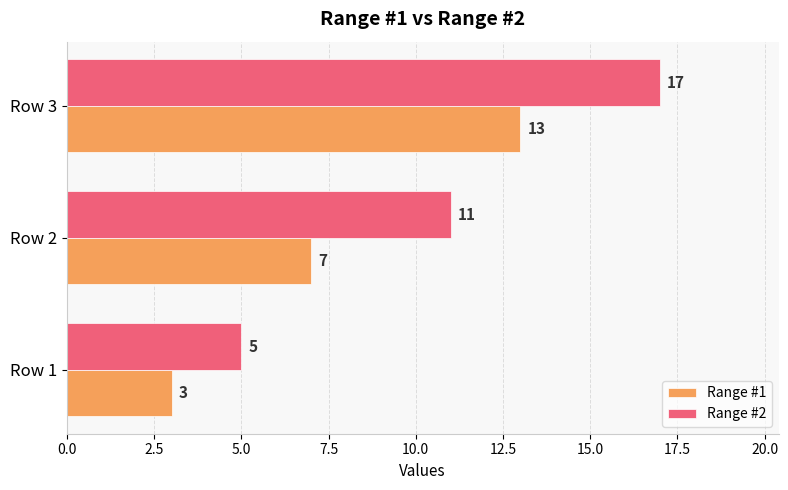

List the series in order of their peak value, highest first.

Range #2, Range #1